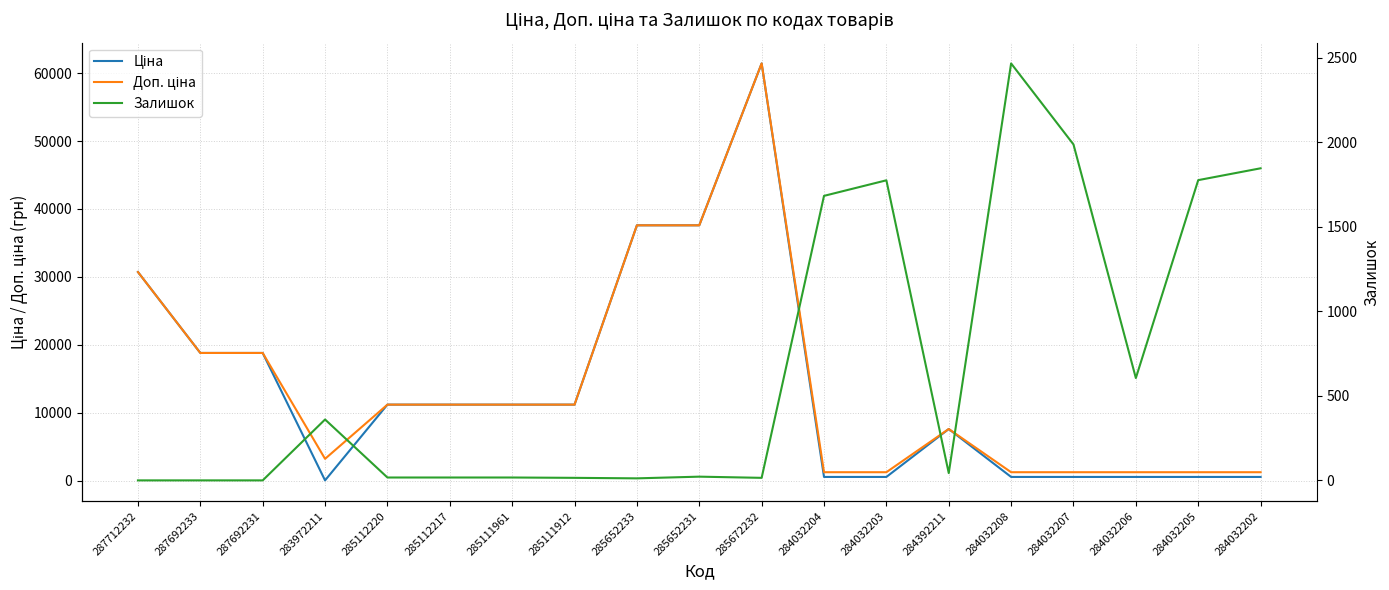

What is the difference between the maximum and minimum values in the Ціна series?

61402.2